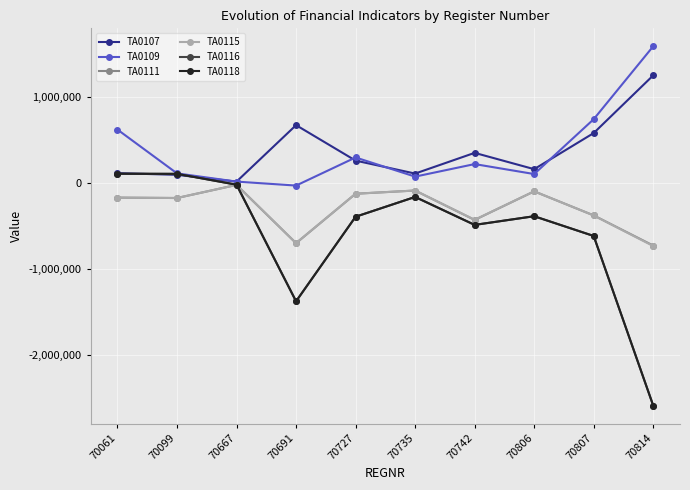

What is the difference between the highest and lowest values at 70691?

2047787